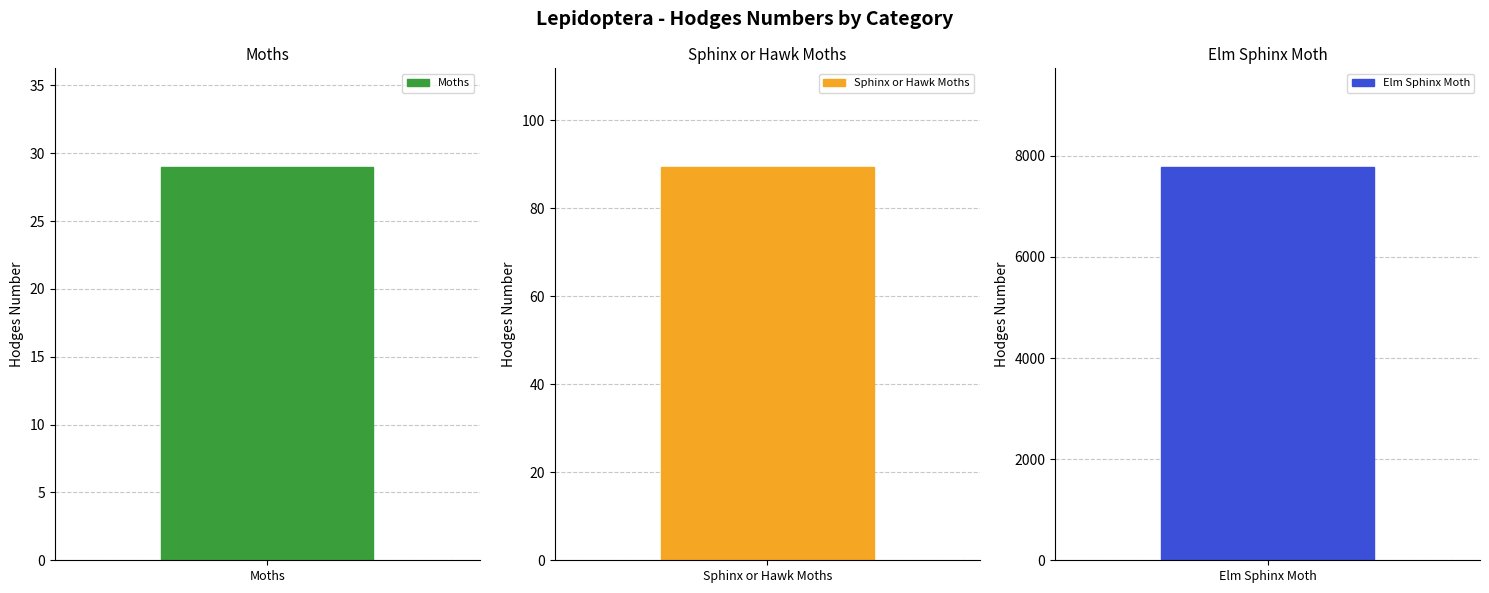

Is it true that the value at Sphinx or Hawk Moths is 58.3?

False